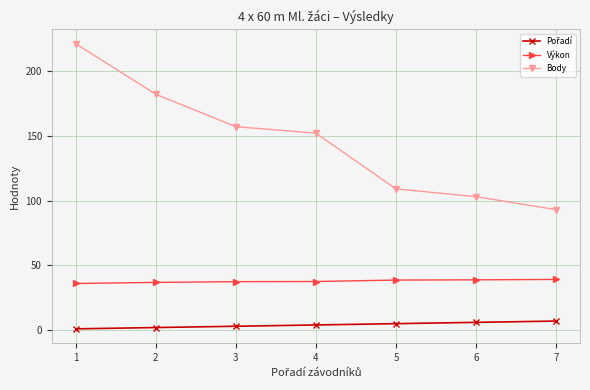

Is the value of Výkon at 3 greater than the value of Body at 7?

No